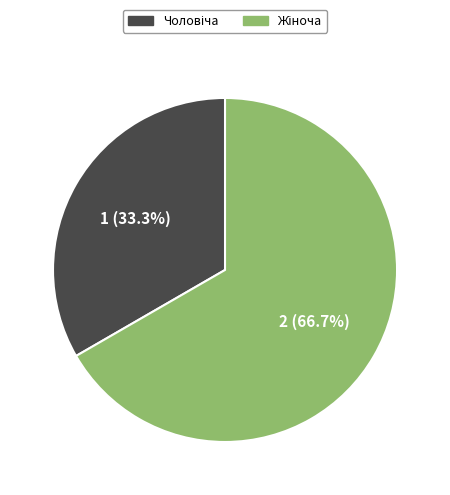

Is there a majority slice in this chart?

Yes